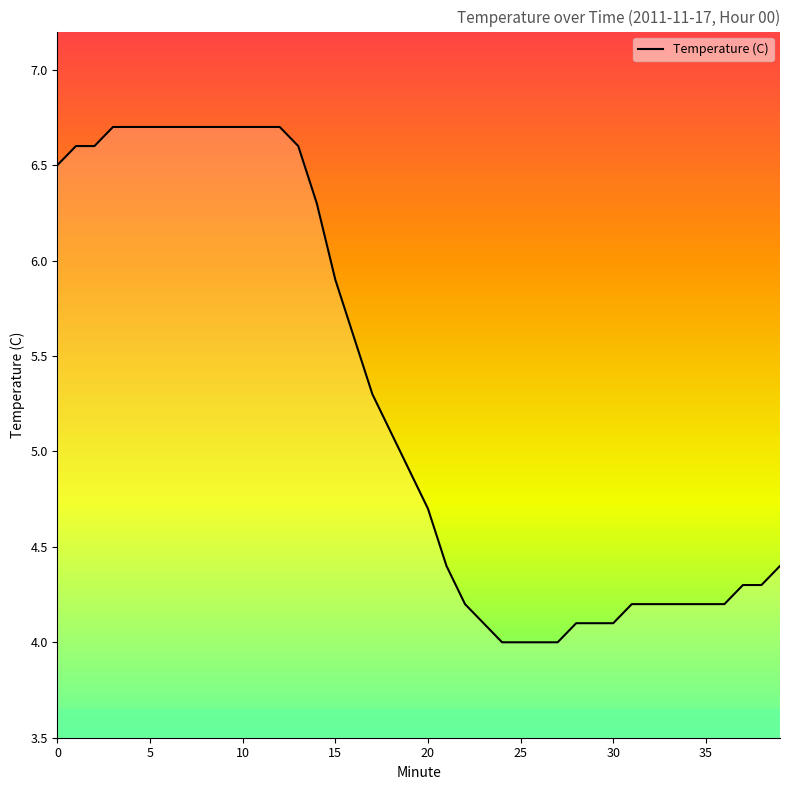

What is the minimum value shown in the chart?

4.0